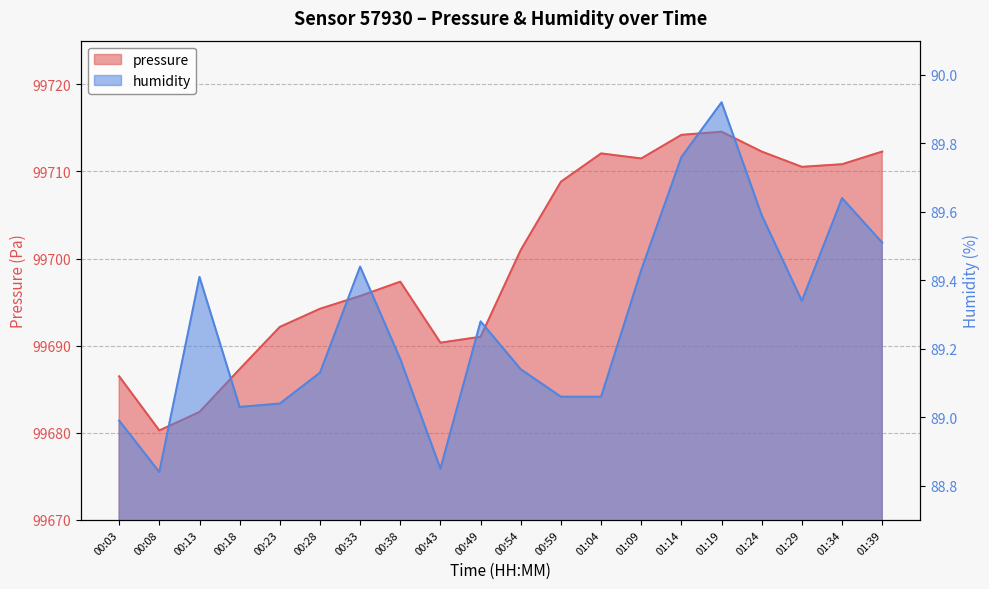

What is the value of the pressure point at the 8th from the left?

99697.3